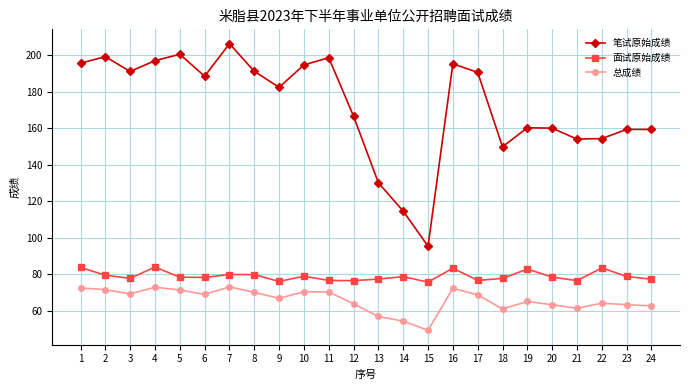

True or false: 总成绩 and 笔试原始成绩 cross at least once.

False